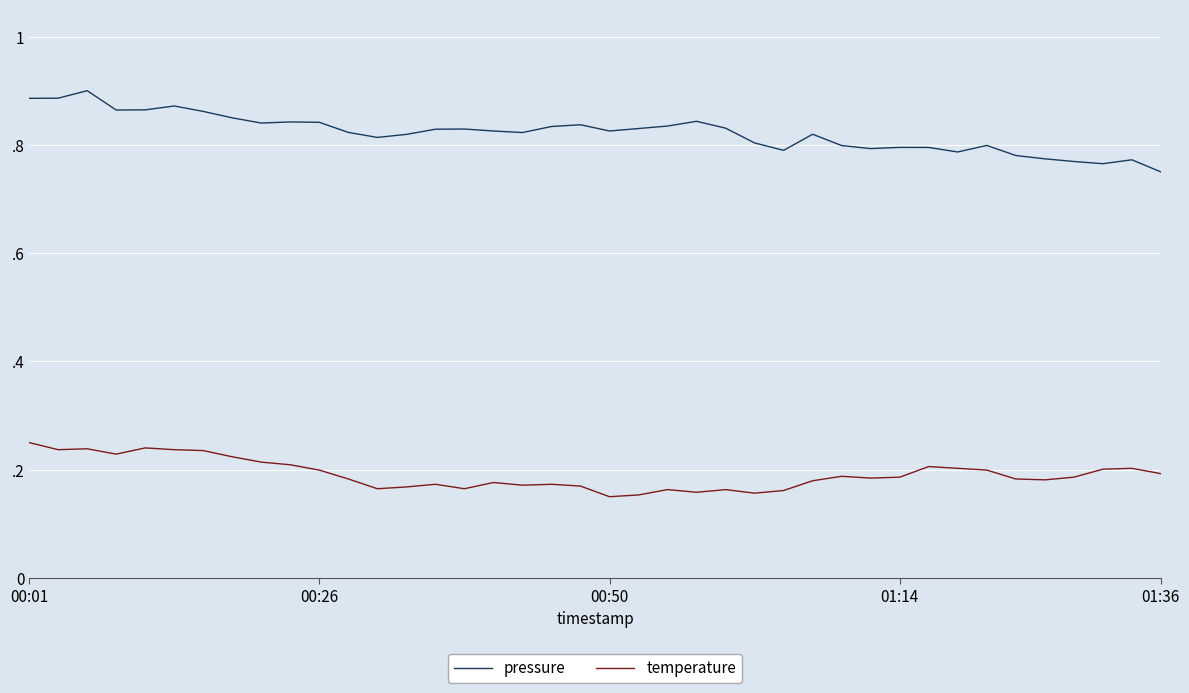

What are all the series names shown in the legend?

pressure, temperature